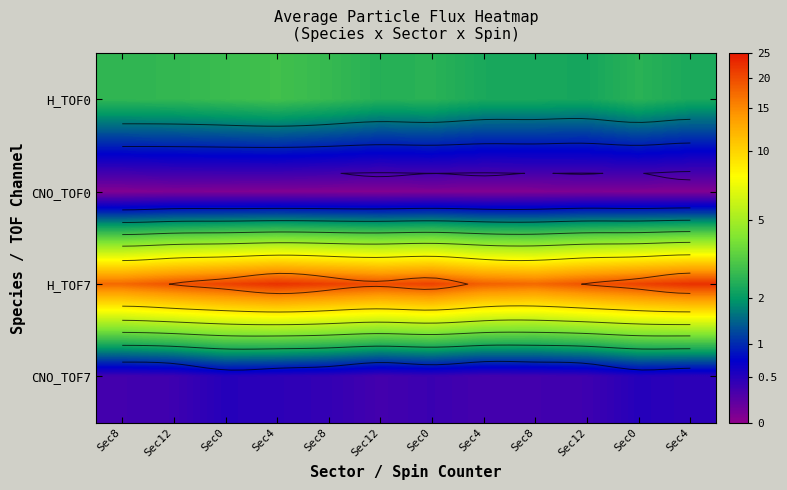

What is the average value of the H_TOF0 series?

1.3